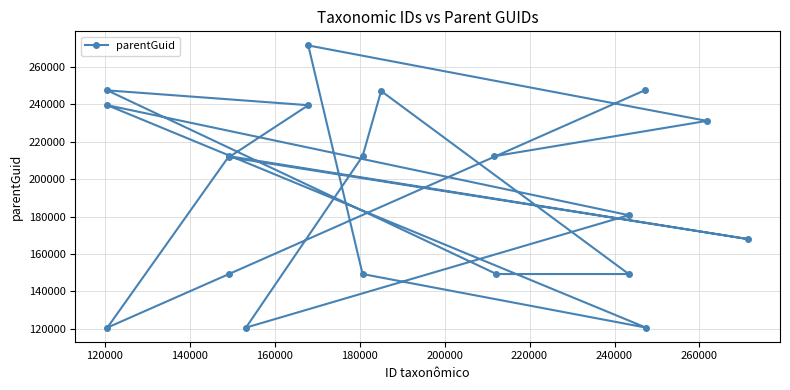

What is the greatest value displayed?

271414